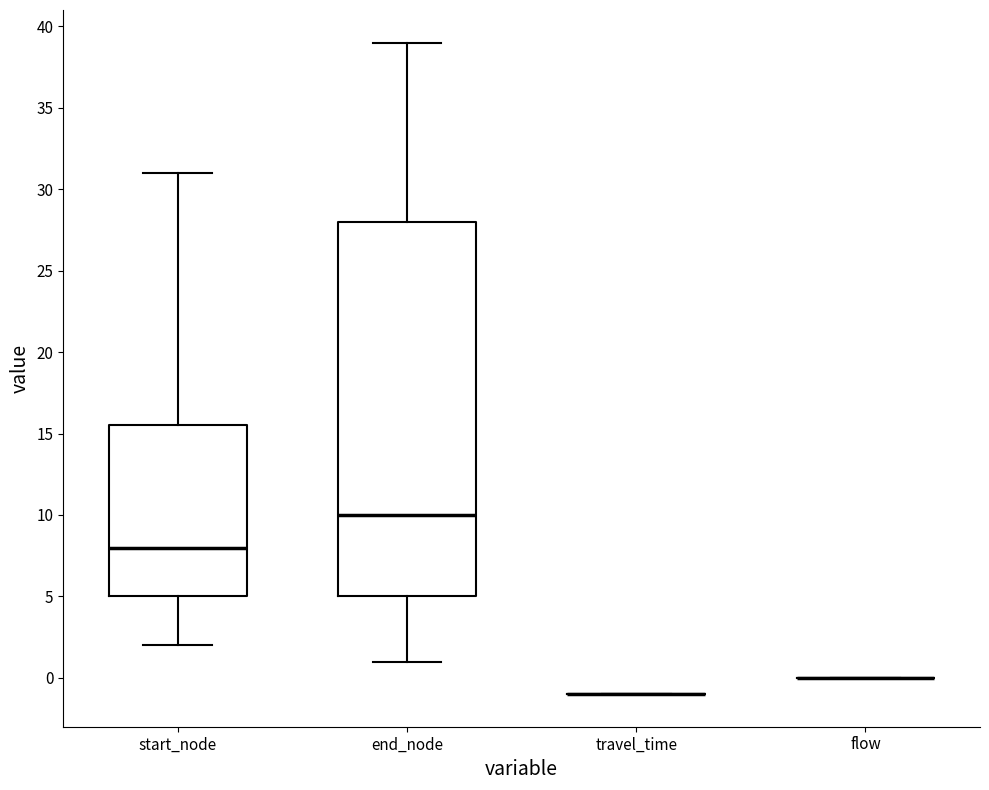

Reading left to right, transcribe this box plot: for each box, give where its median line is, the range the box spans, and where its two whiskers end, as read against the y-axis. The values are not printed on the chart, so give them approximately, as read against the axis.

start_node: median 8.0, box 5.0 to 15.5, whiskers 2.0 to 31.0
end_node: median 10.0, box 5.0 to 28.0, whiskers 1.0 to 39.0
travel_time: box collapsed to a line at -1.0, whiskers -1.0 to -1.0
flow: box collapsed to a line at 0.0, whiskers 0.0 to 0.0